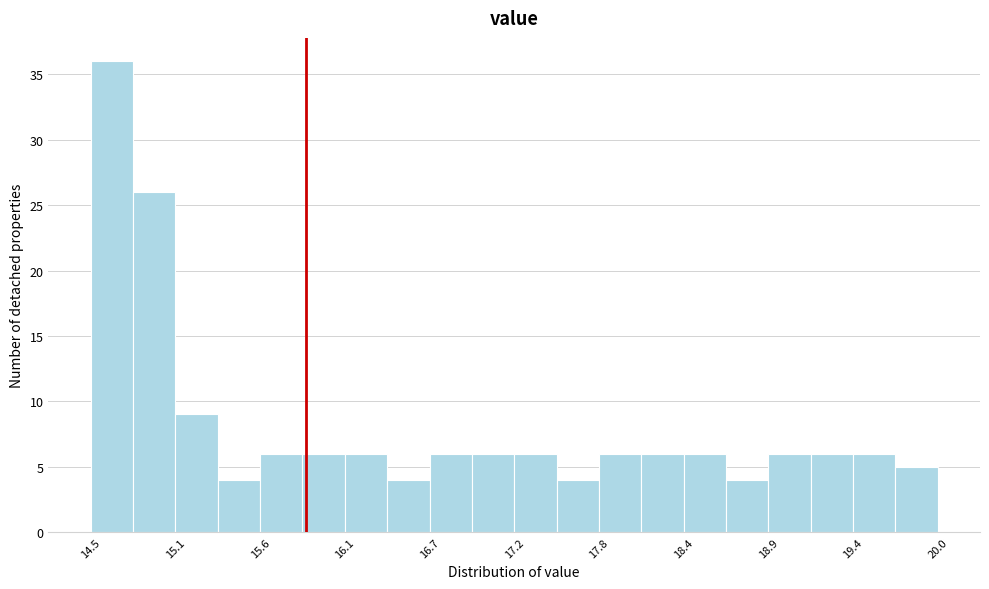

Read against the x-axis, roughly where is the centre of the tallest bar?

14.6